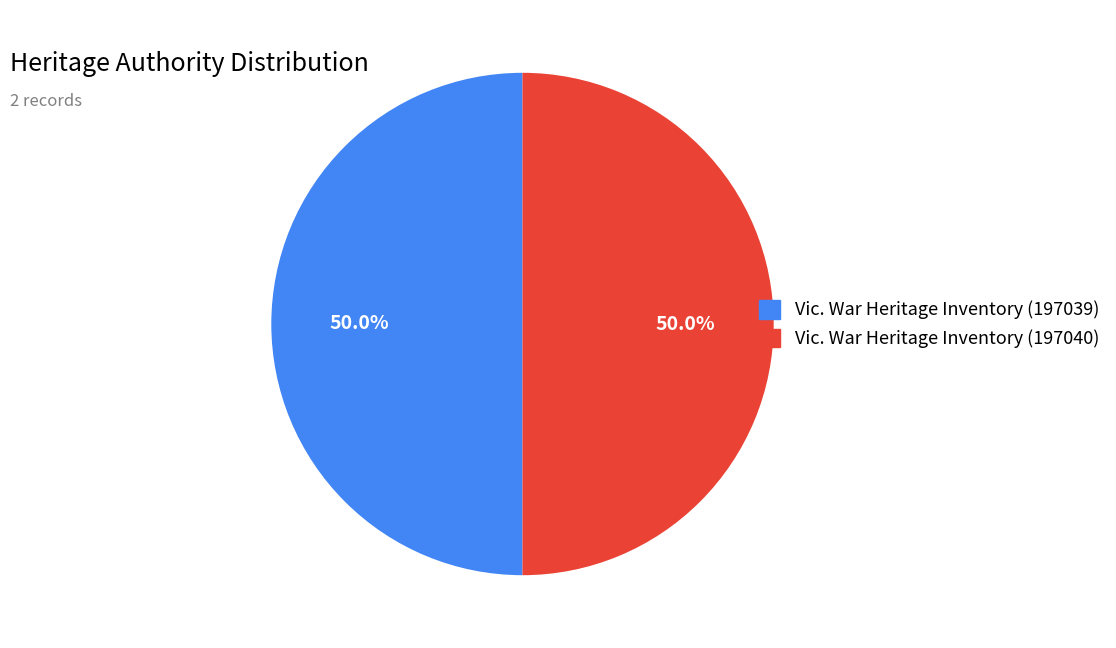

What percentage is the Vic. War Heritage Inventory (197039) slice, to the nearest percent?

50%